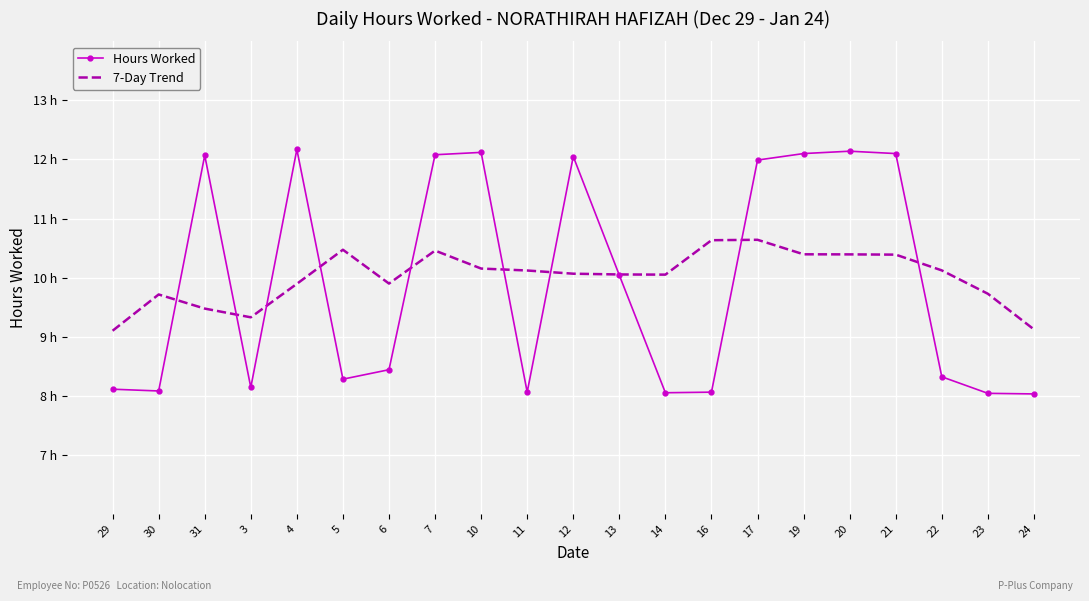

What is the value of the 7-Day Trend point at the 7th from the left?

9.9